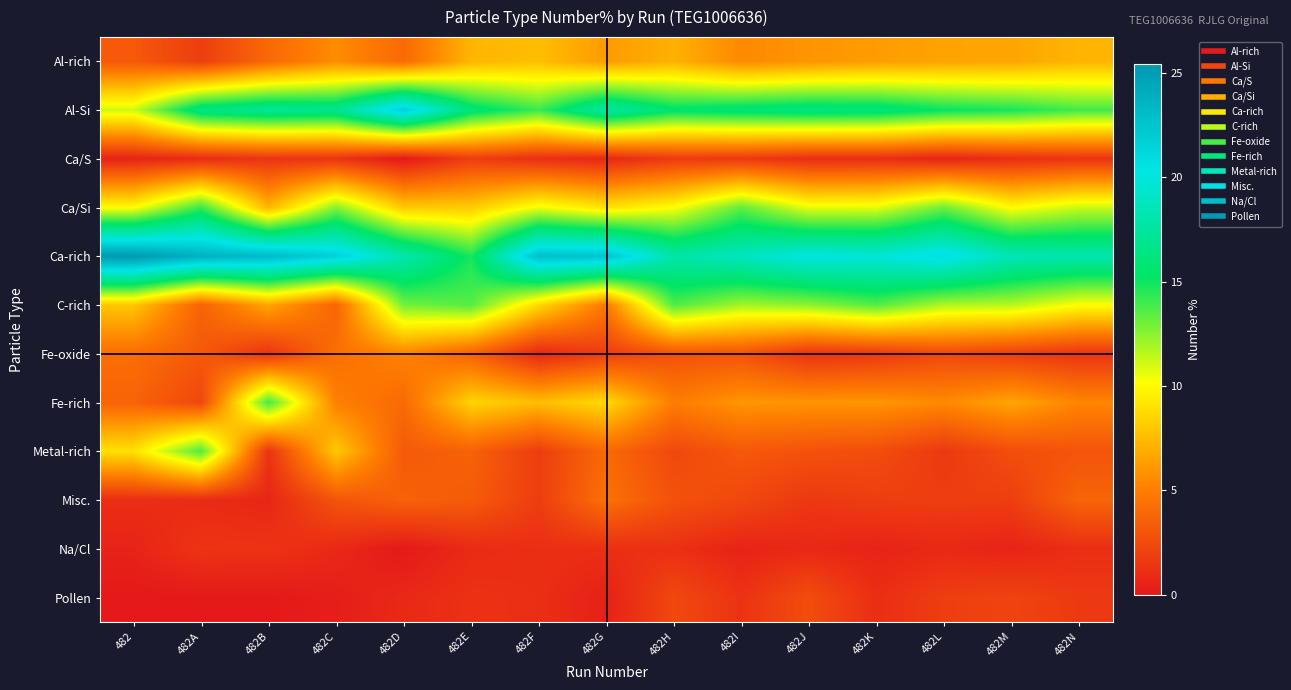

Reading left to right, list all the values displayed in this chart.

Al-rich: 482=3.2	482A=1.8	482B=4.0	482C=5.6	482D=4.0	482E=7.2	482F=7.6	482G=6.2	482H=7.1	482I=5.5	482J=5.9	482K=6.2	482L=6.5	482M=6.6	482N=7.2
Al-Si: 482=11.1	482A=16.4	482B=17.2	482C=16.8	482D=21.8	482E=16.0	482F=14.1	482G=17.8	482H=15.5	482I=15.9	482J=16.3	482K=16.1	482L=15.1	482M=14.8	482N=13.9
Ca/S: 482=0.5	482A=0.9	482B=1.3	482C=1.3	482D=0.0	482E=1.8	482F=1.1	482G=0.7	482H=1.6	482I=1.6	482J=1.0	482K=1.0	482L=0.5	482M=1.1	482N=1.3
Ca/Si: 482=10.1	482A=14.2	482B=7.3	482C=12.6	482D=8.1	482E=8.1	482F=10.5	482G=9.1	482H=10.1	482I=13.3	482J=10.6	482K=10.7	482L=13.1	482M=10.0	482N=11.2
Ca-rich: 482=25.4	482A=23.7	482B=23.2	482C=21.7	482D=18.1	482E=14.8	482F=22.7	482G=22.5	482H=17.9	482I=18.8	482J=20.2	482K=19.8	482L=20.9	482M=18.5	482N=18.2
C-rich: 482=7.9	482A=3.7	482B=6.6	482C=3.7	482D=12.9	482E=13.6	482F=8.7	482G=4.7	482H=13.6	482I=12.0	482J=12.4	482K=13.5	482L=11.7	482M=11.6	482N=10.2
Fe-oxide: 482=4.2	482A=3.2	482B=1.3	482C=4.3	482D=5.2	482E=3.6	482F=0.7	482G=1.8	482H=2.8	482I=2.9	482J=1.3	482K=1.6	482L=2.3	482M=1.8	482N=1.3
Fe-rich: 482=3.7	482A=2.3	482B=13.9	482C=5.1	482D=4.0	482E=8.4	482F=7.6	482G=8.7	482H=4.9	482I=6.0	482J=5.9	482K=6.0	482L=5.5	482M=6.6	482N=5.3
Metal-rich: 482=9.0	482A=13.7	482B=1.3	482C=8.0	482D=3.2	482E=3.6	482F=1.8	482G=4.0	482H=2.4	482I=3.1	482J=2.8	482K=2.6	482L=1.6	482M=2.6	482N=2.9
Misc.: 482=1.1	482A=0.9	482B=0.7	482C=2.9	482D=3.6	482E=3.3	482F=1.8	482G=4.4	482H=2.8	482I=2.3	482J=1.6	482K=1.8	482L=1.8	482M=1.8	482N=3.7
Na/Cl: 482=0.5	482A=1.4	482B=1.3	482C=0.8	482D=0.0	482E=0.9	482F=1.1	482G=1.1	482H=1.2	482I=0.5	482J=0.8	482K=0.5	482L=0.8	482M=0.5	482N=1.1
Pollen: 482=0.0	482A=0.0	482B=0.0	482C=0.3	482D=0.8	482E=1.2	482F=1.1	482G=0.4	482H=2.4	482I=1.3	482J=2.6	482K=1.0	482L=1.8	482M=2.1	482N=1.6